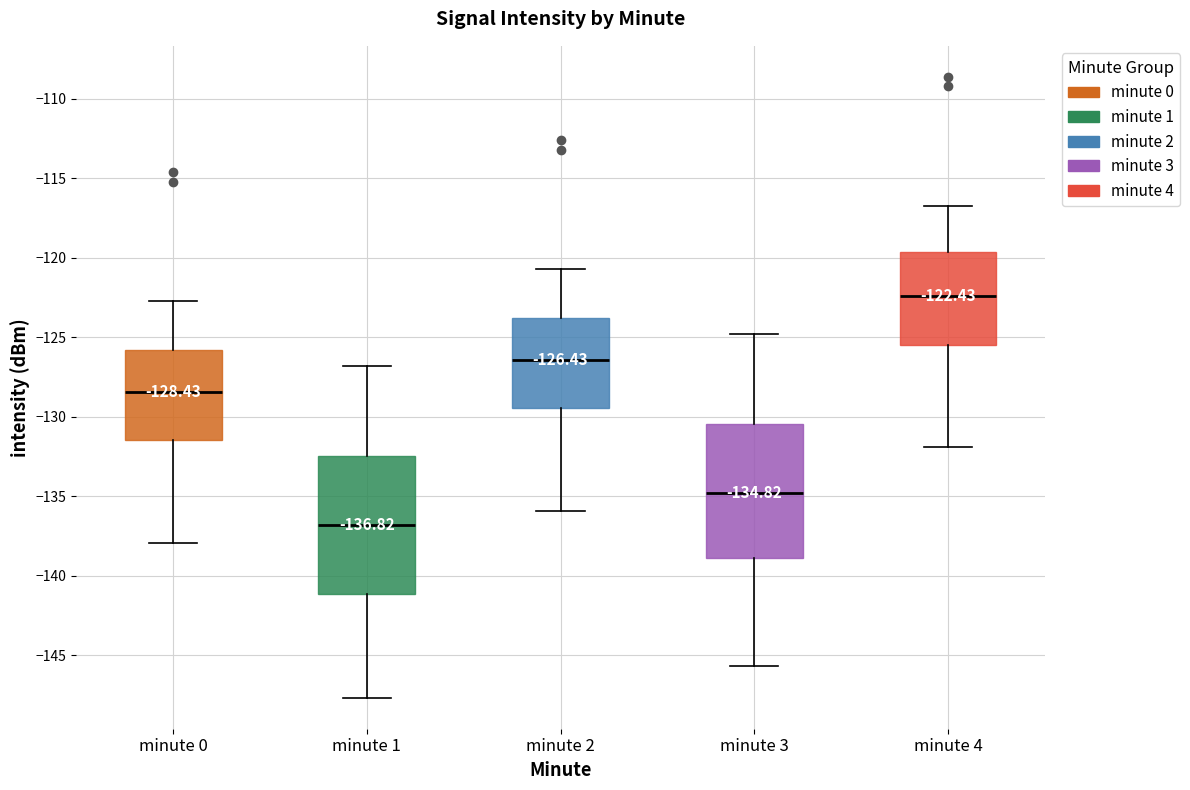

Which box's median line is the highest?

minute 4